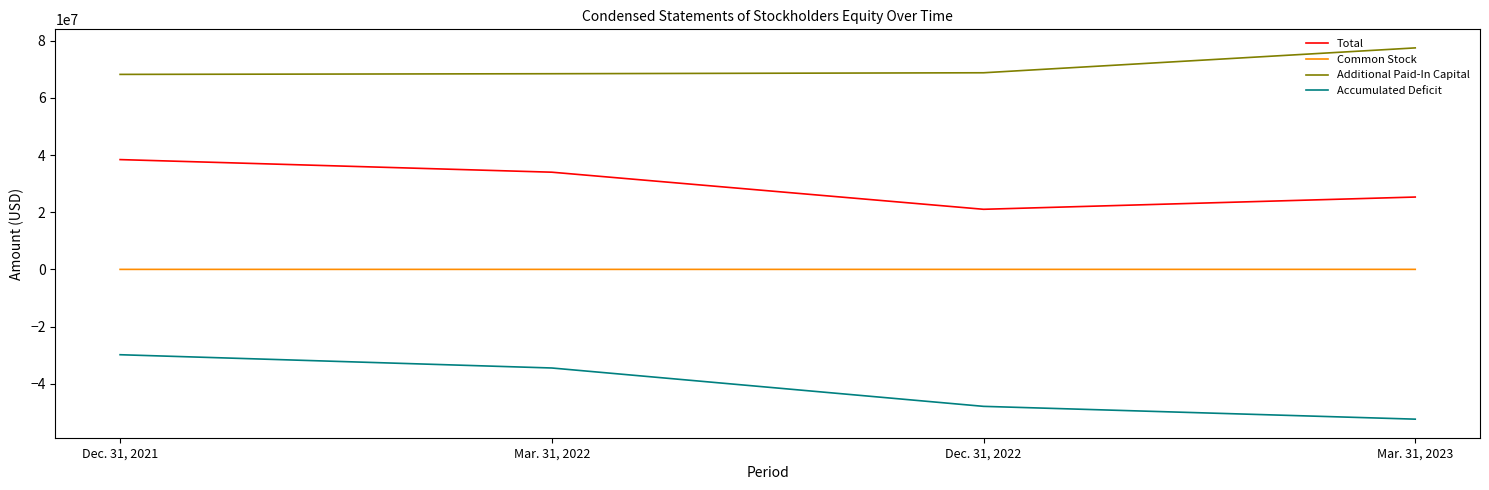

Between Dec. 31, 2021 and Mar. 31, 2023, which series saw the biggest shift?

Accumulated Deficit